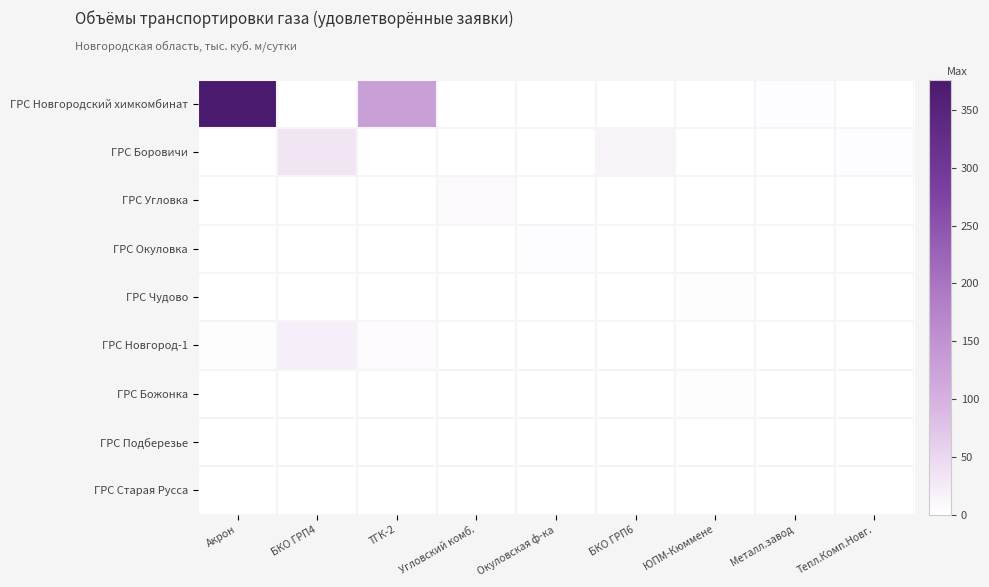

Count the number of categories in the chart.

9